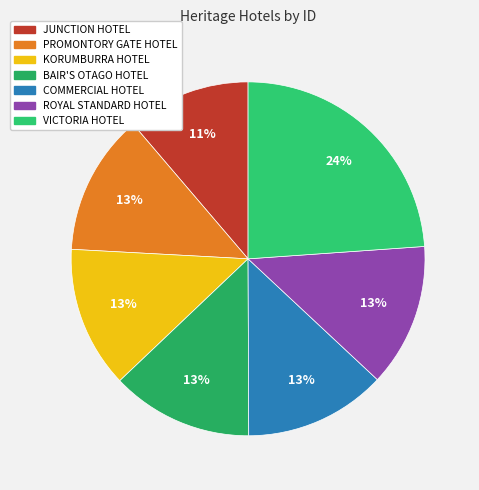

Which category has the smallest portion of the pie?

JUNCTION HOTEL